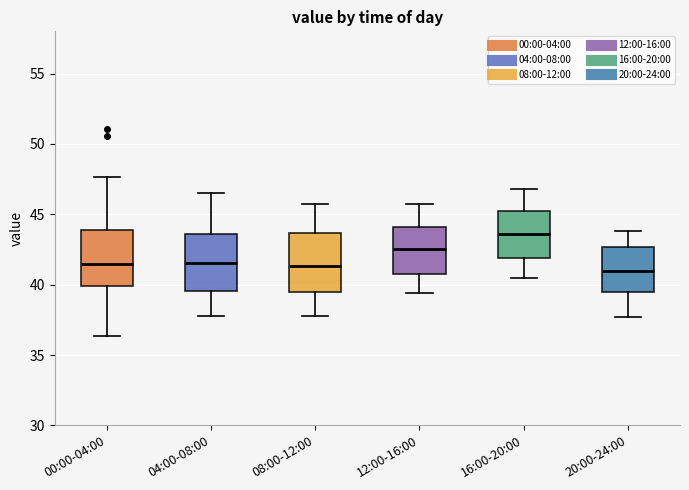

Reading left to right, transcribe this box plot: for each box, give where its median line is, the range the box spans, and where its two whiskers end, as read against the y-axis. The values are not printed on the chart, so give them approximately, as read against the axis.

00:00-04:00: median 41.5, box 40.0 to 44.0, whiskers 36.5 to 47.5
04:00-08:00: median 41.5, box 39.5 to 43.5, whiskers 38.0 to 46.5
08:00-12:00: median 41.5, box 39.5 to 43.5, whiskers 38.0 to 45.5
12:00-16:00: median 42.5, box 41.0 to 44.0, whiskers 39.5 to 45.5
16:00-20:00: median 43.5, box 42.0 to 45.0, whiskers 40.5 to 47.0
20:00-24:00: median 41.0, box 39.5 to 42.5, whiskers 37.5 to 44.0